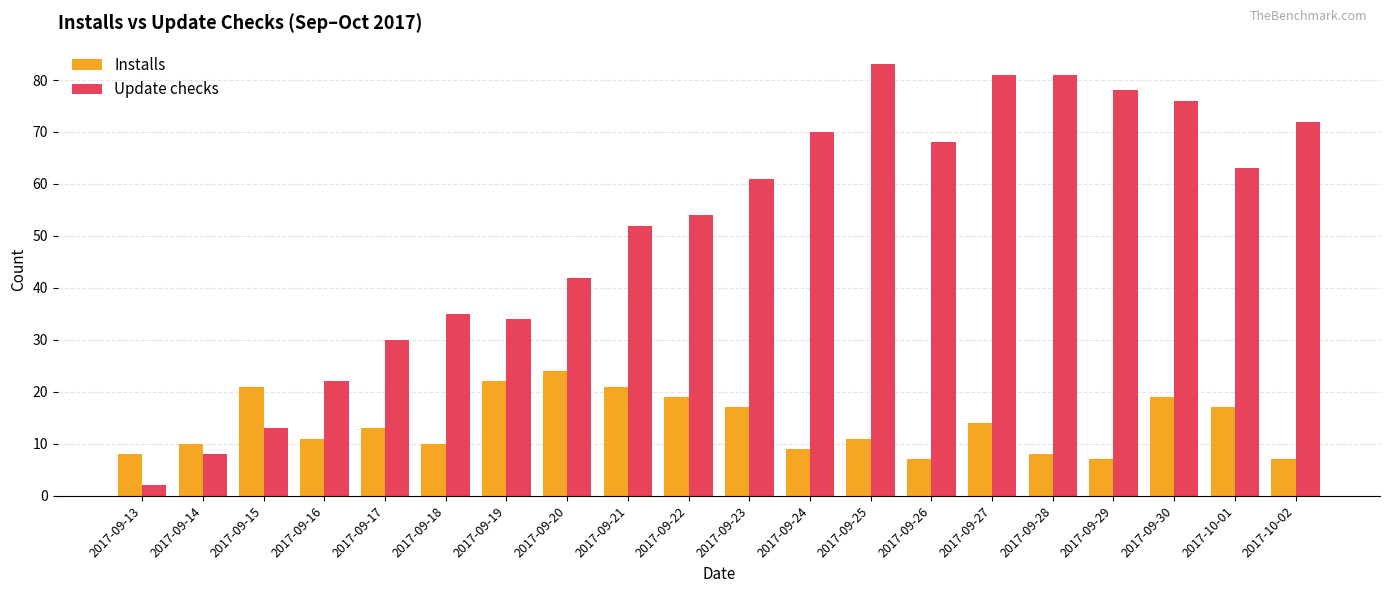

The Installs series shows 12 at 2017-09-13. True or false?

False